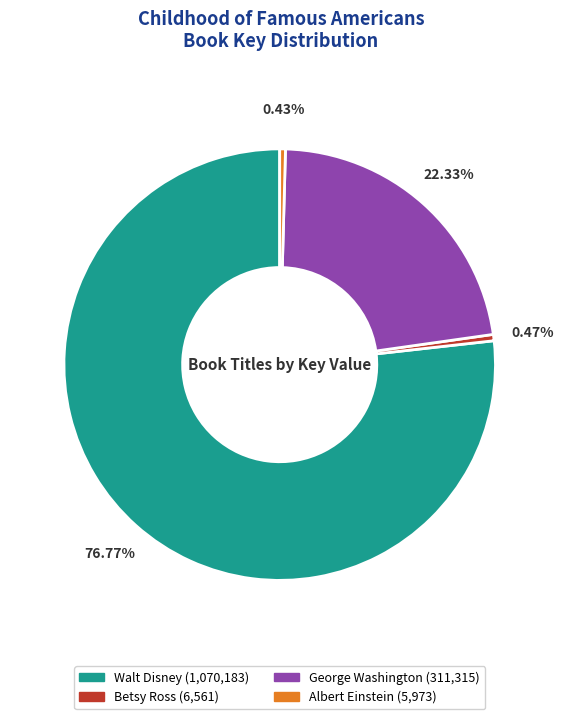

To the nearest percent, what is the combined percentage of Walt Disney and Betsy Ross?

77%